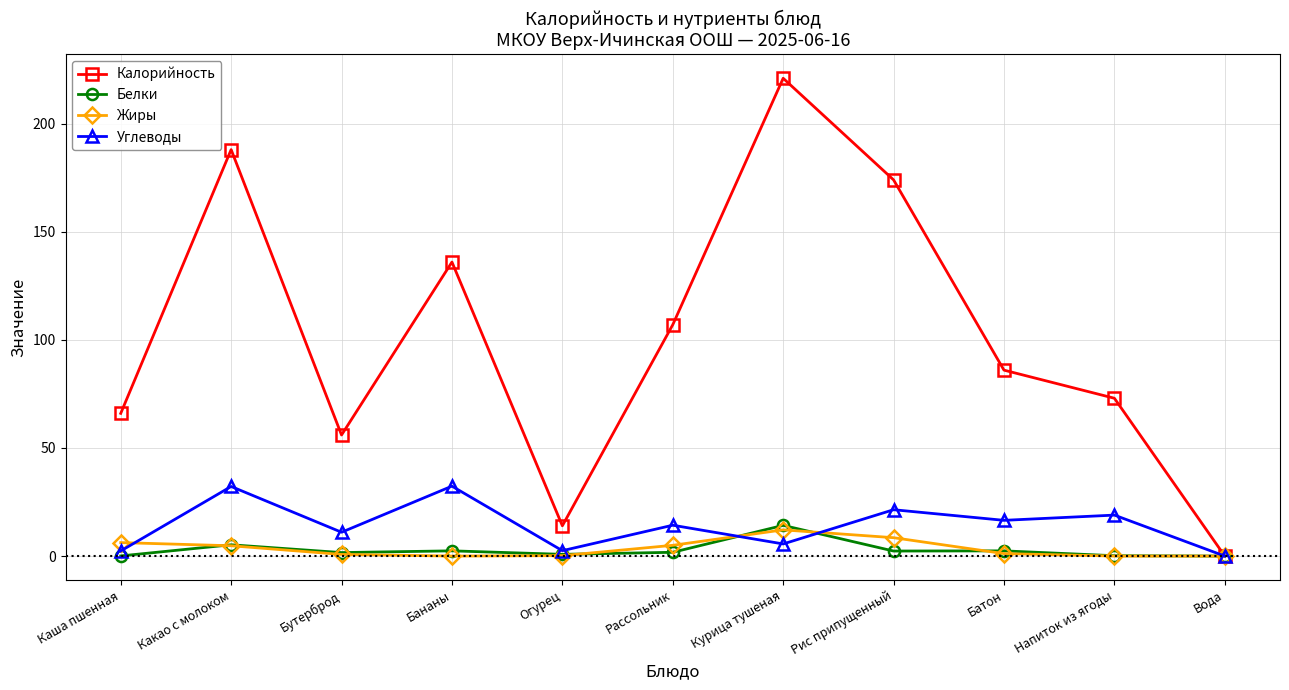

True or false: Калорийность has a value of 125.5 at Напиток из ягоды.

False